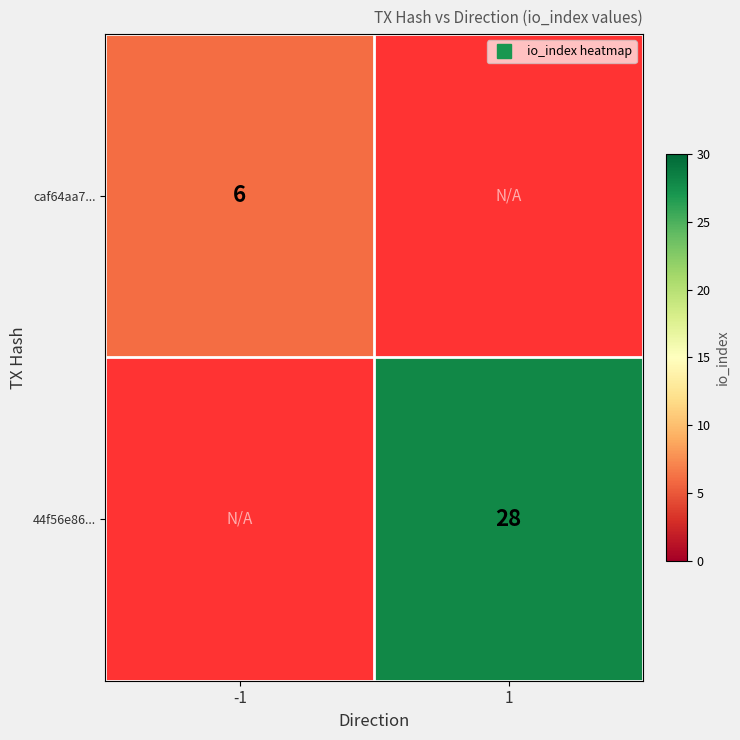

List the series in order of their peak value, lowest first.

caf64aa7..., 44f56e86...